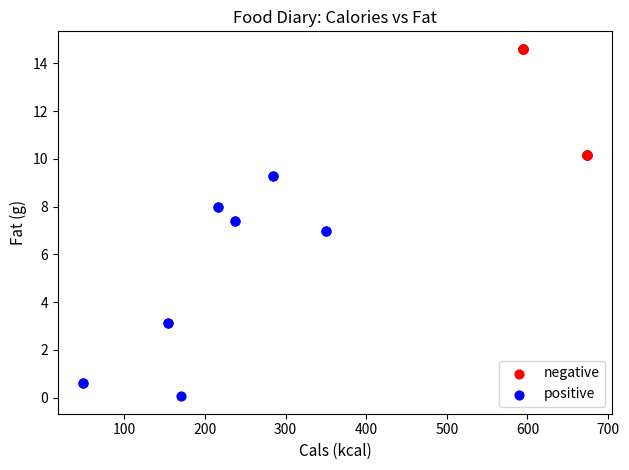

Which series contains the lowest Y value?

positive